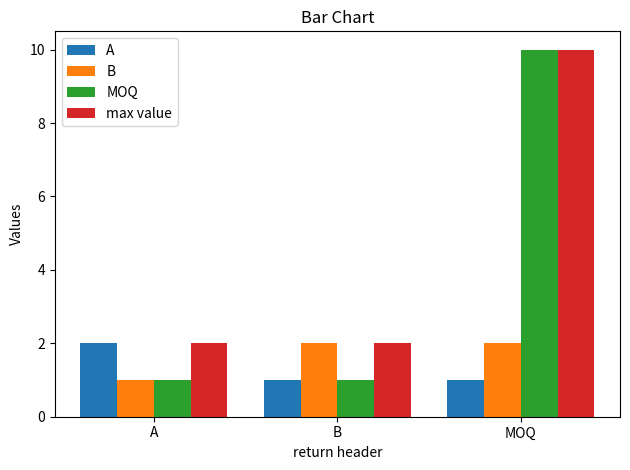

Where is B nearest to the value 1?

A